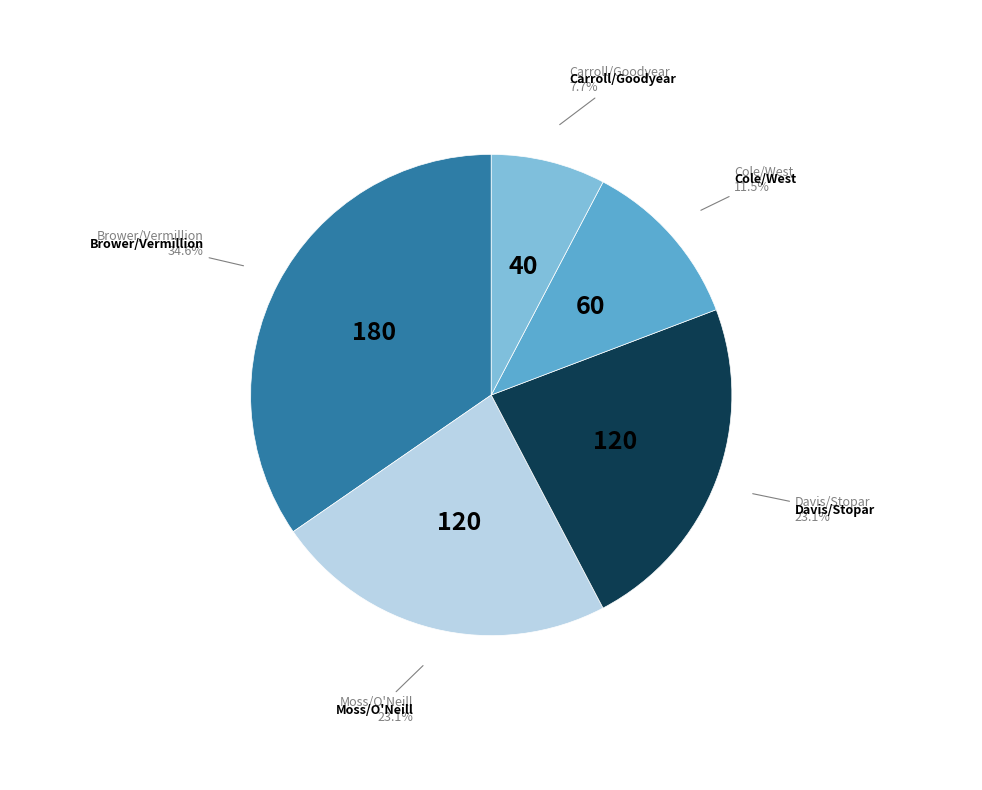

The Cole/West slice represents 1% of the pie. True or false?

False